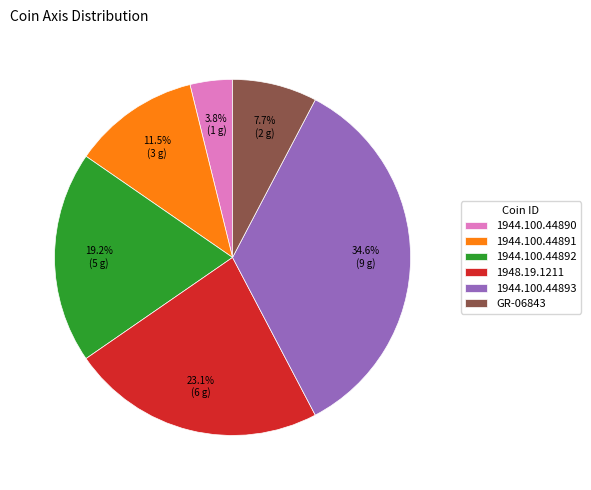

True or false: GR-06843 accounts for 15% of the total.

False